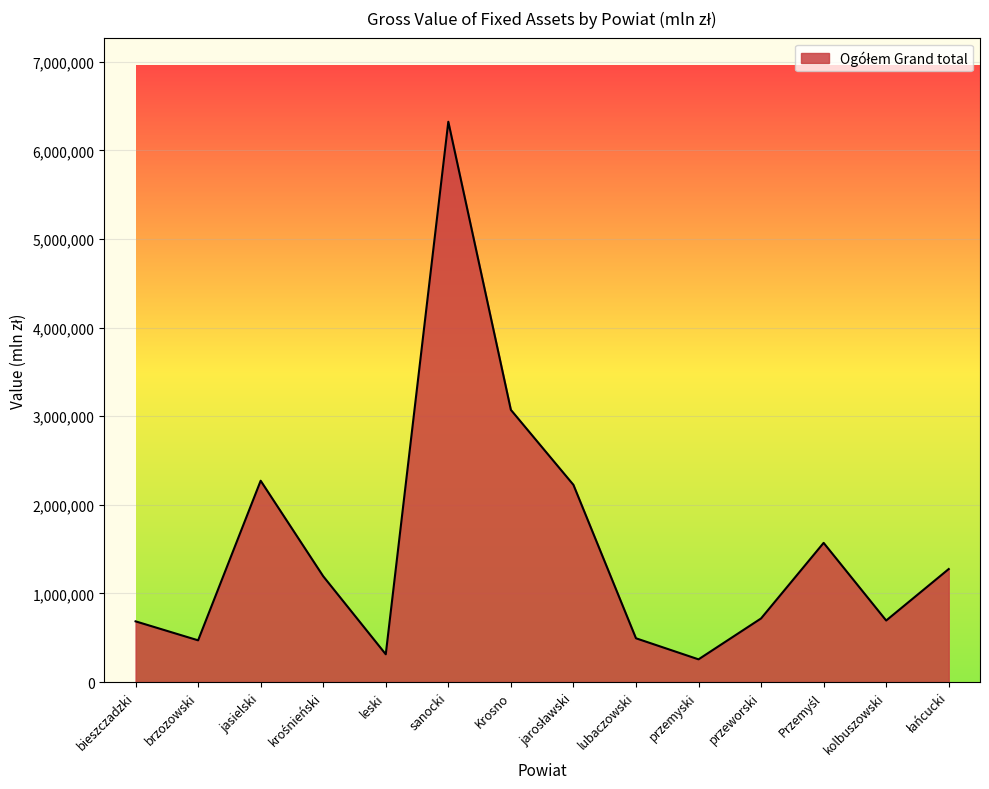

The value at leski is 313106. True or false?

True